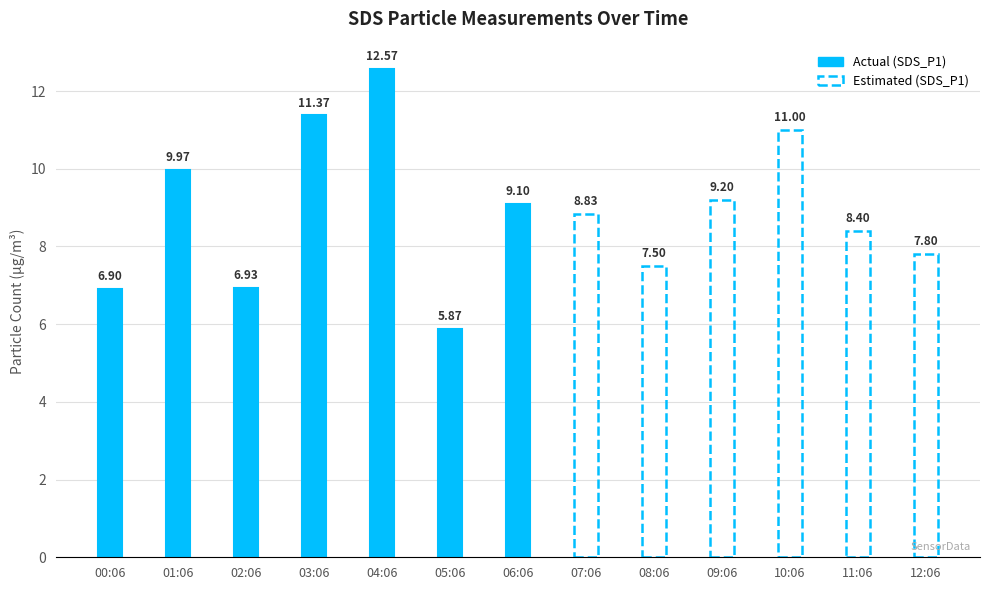

Count the number of categories in the chart.

13